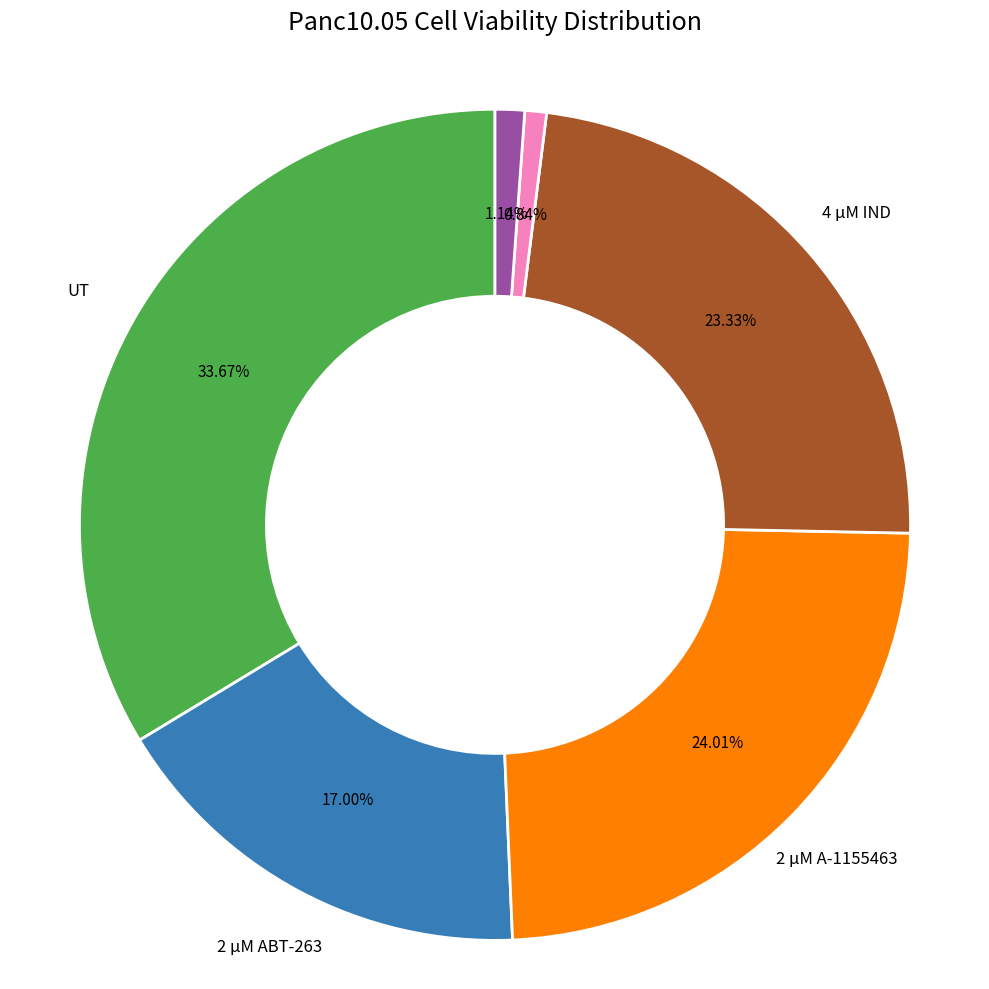

To the nearest percent, what is the average slice percentage?

17%